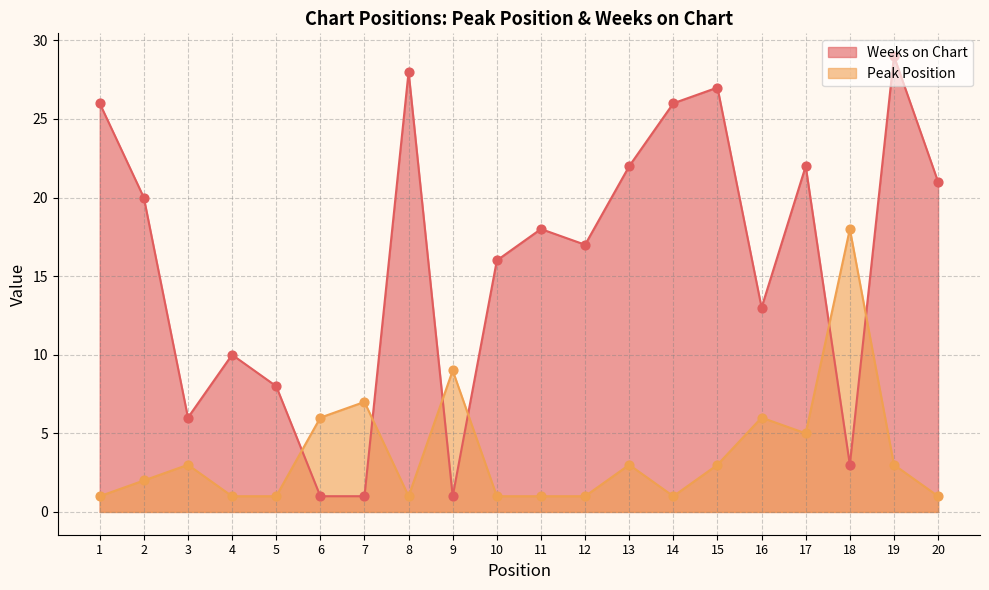

What are all the series names shown in the legend?

Weeks on Chart, Peak Position